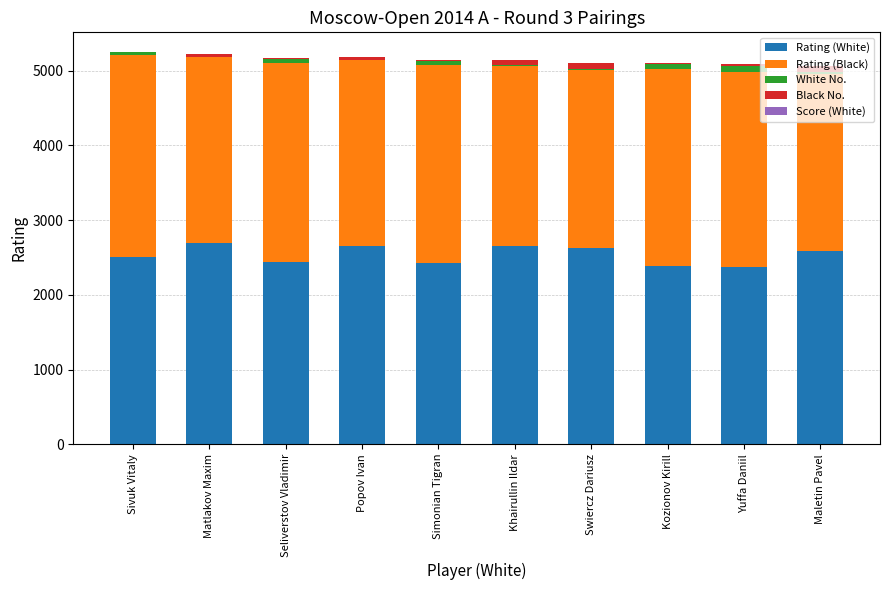

True or false: Rating (White) has a value of 2586 at Maletin Pavel.

True